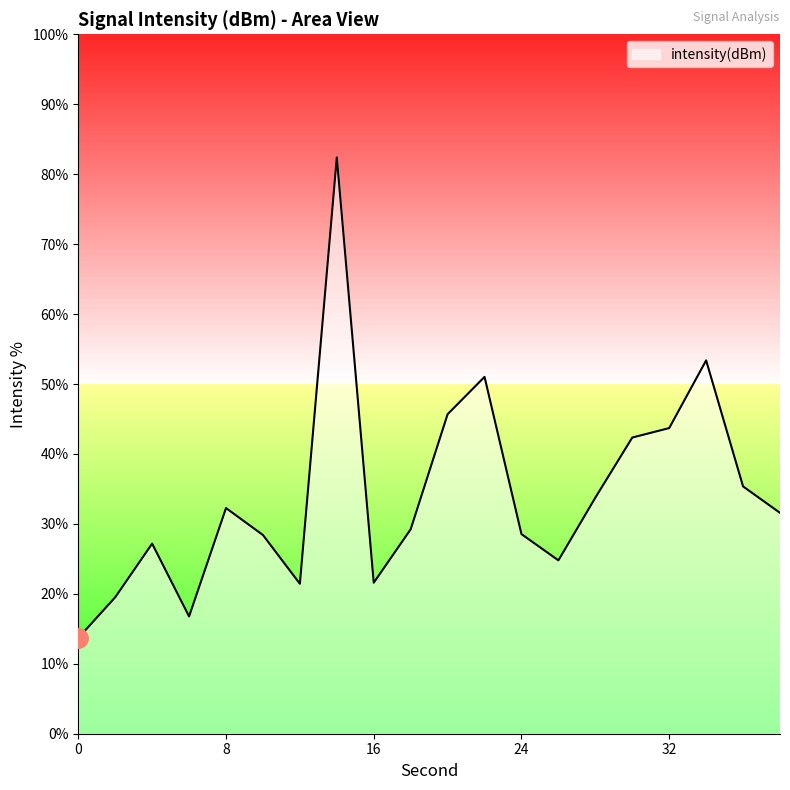

What is the average value?

34.1